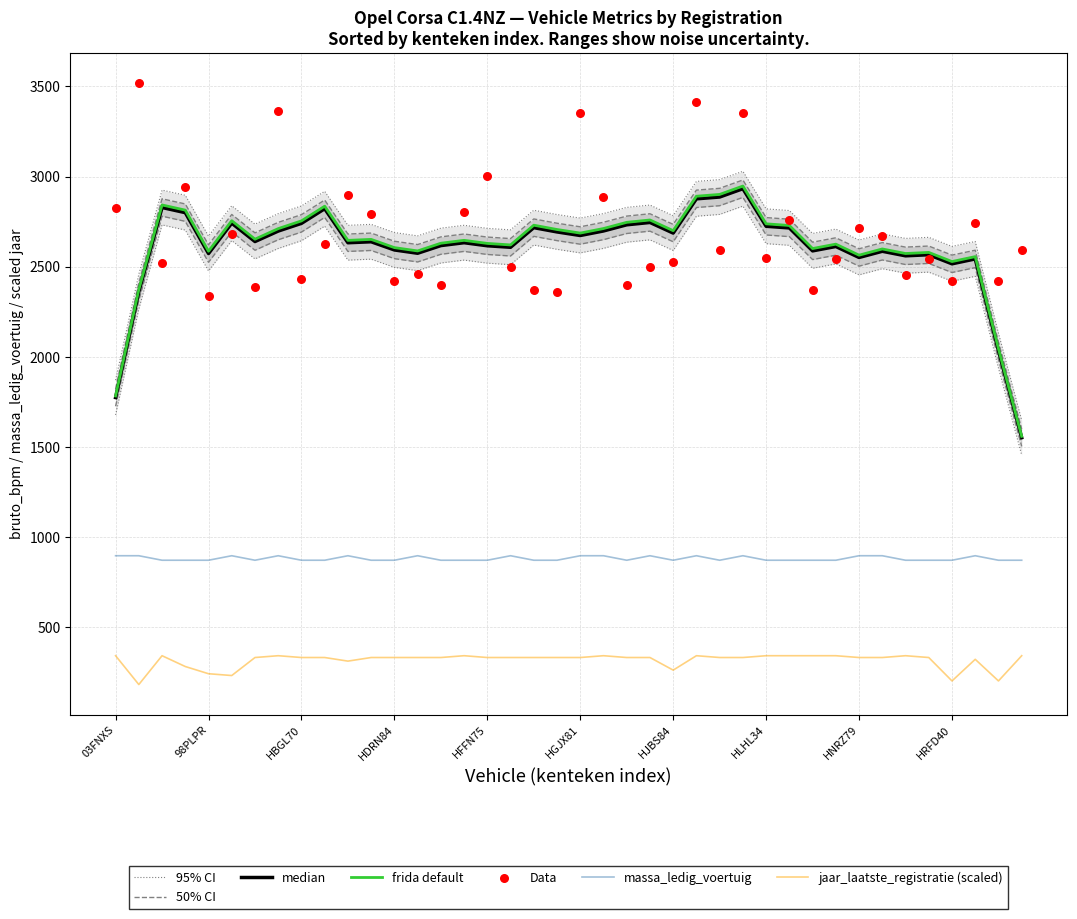

At how many categories does at least one series exceed 2011?

40